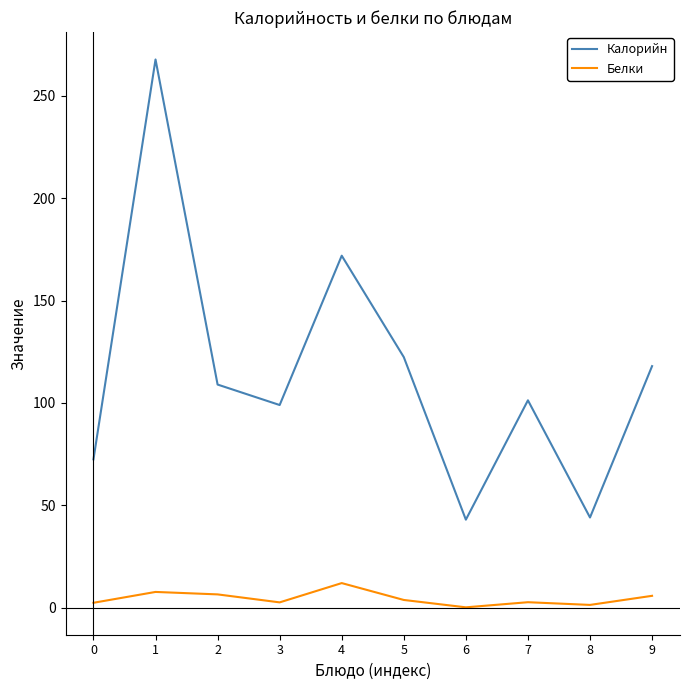

What is the average value of the Калорийн series?

114.9